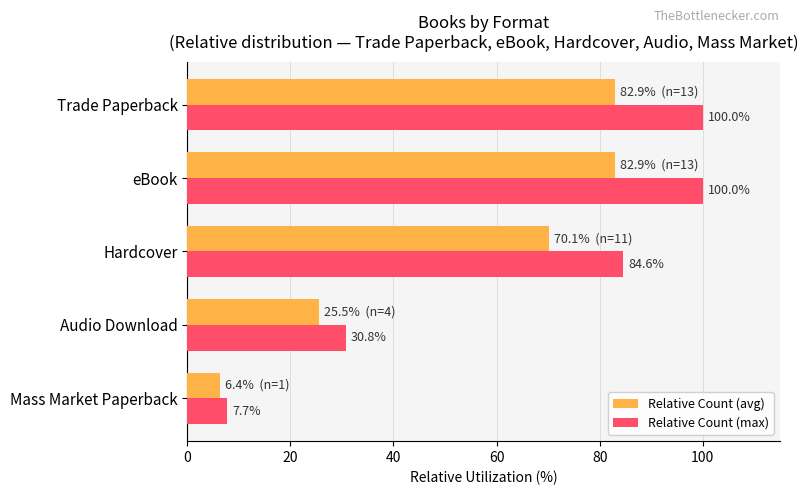

Rank the series by their maximum value, from highest to lowest.

Relative Count (max), Relative Count (avg)